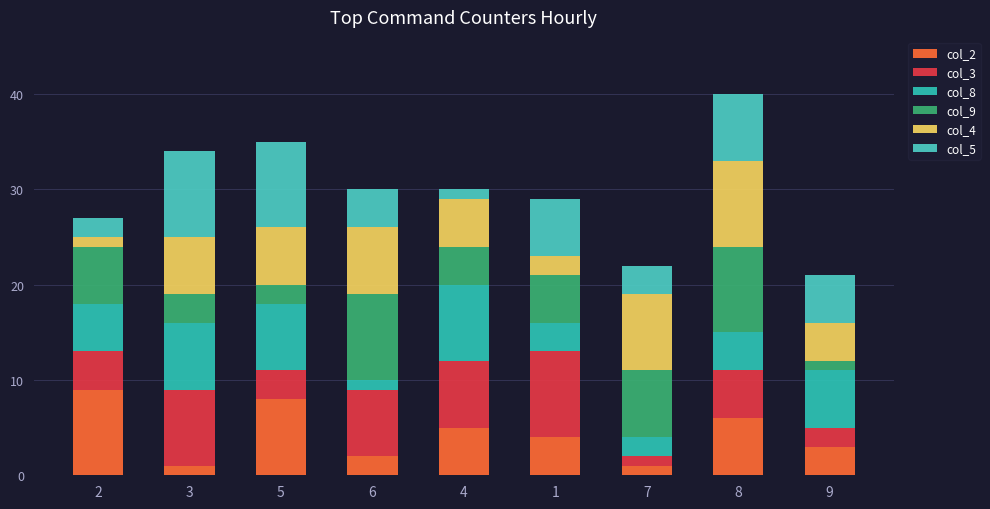

Which series has the widest spread of values?

col_2